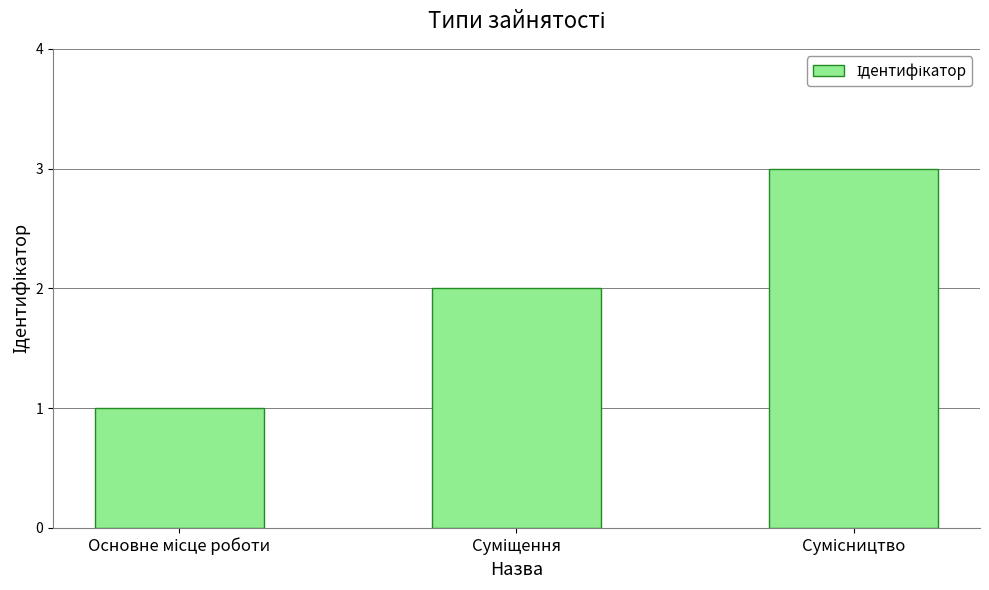

What is the sum of all values?

6